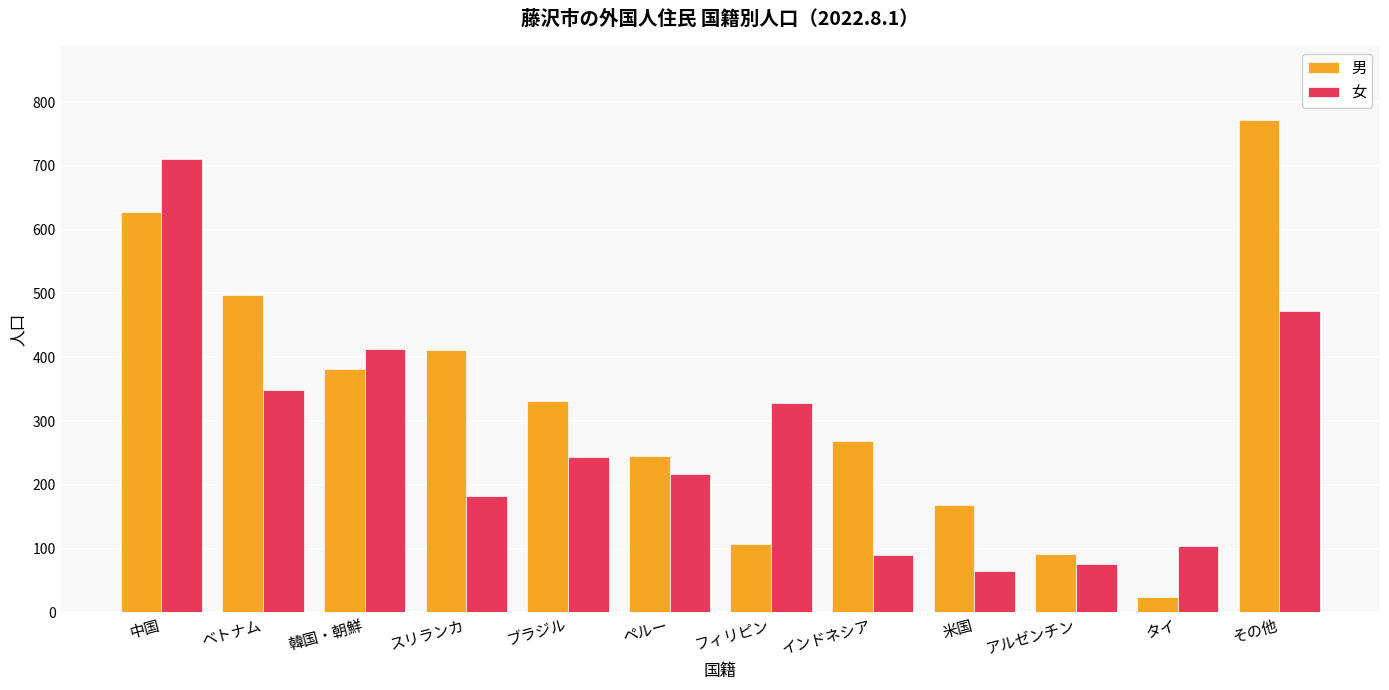

What is the sum of the 男 values at その他 and ブラジル?

1104